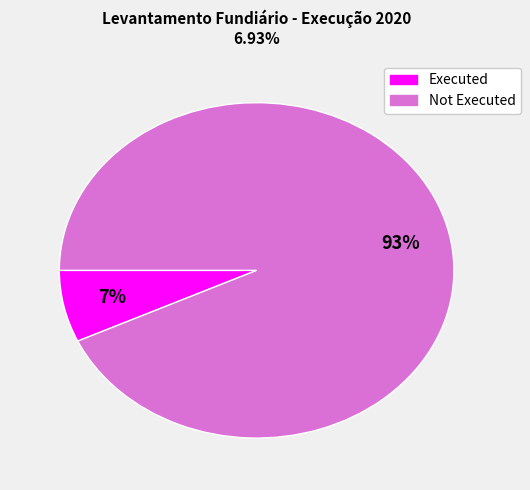

How many segments does this pie chart have?

2